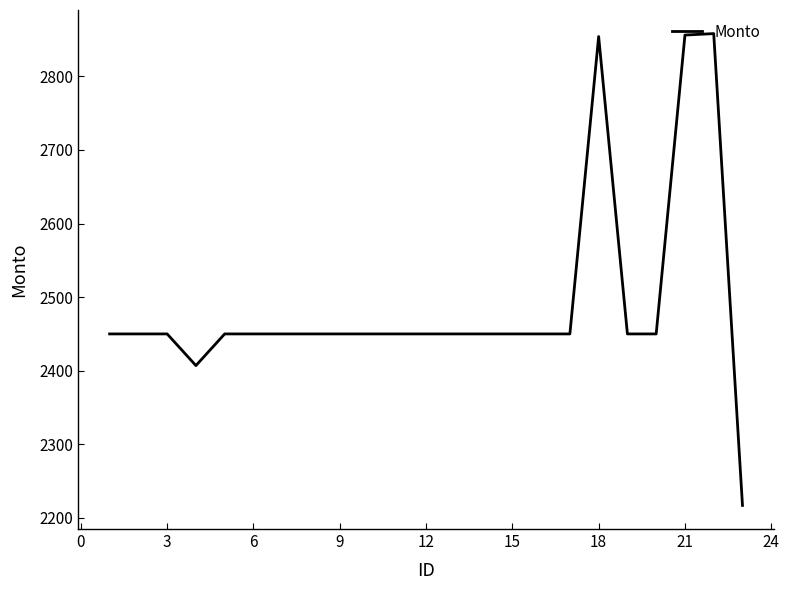

What is the smallest value displayed?

2217